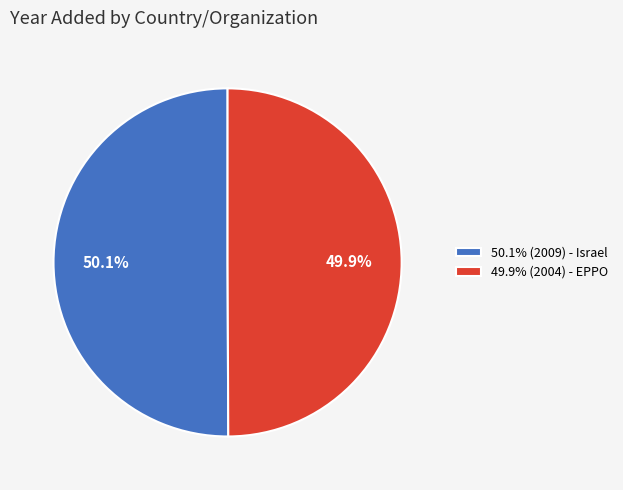

Is there any slice that represents more than half of the pie?

Yes